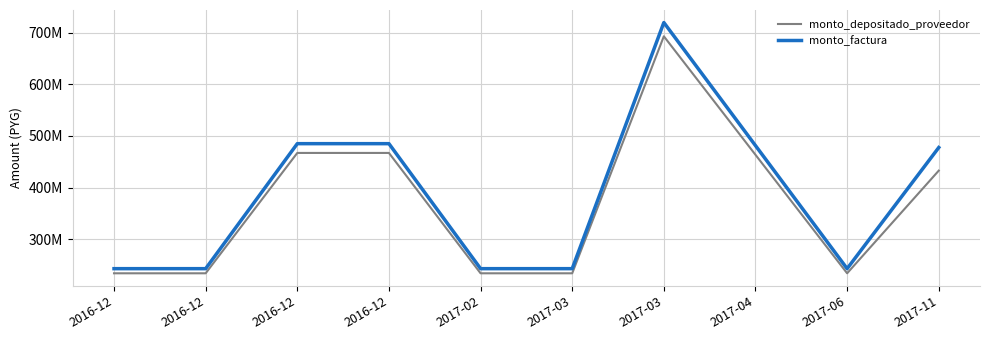

Where does the monto_factura series first go above 477600000?

2016-12